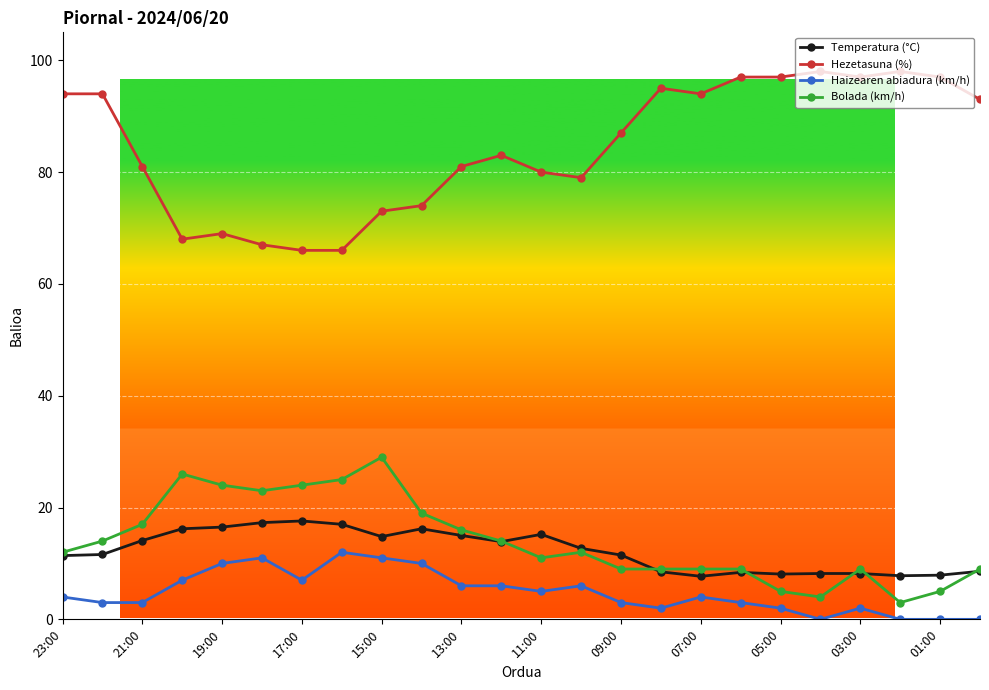

True or false: Hezetasuna (%) and Temperatura (°C) cross at least once.

False